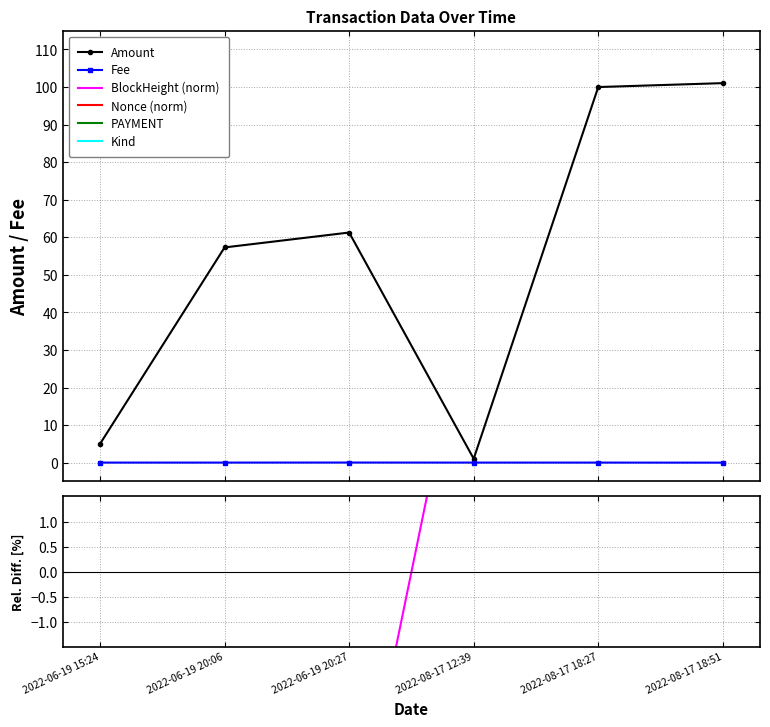

What is the total value across all series at 2022-08-17 18:27?

106.1